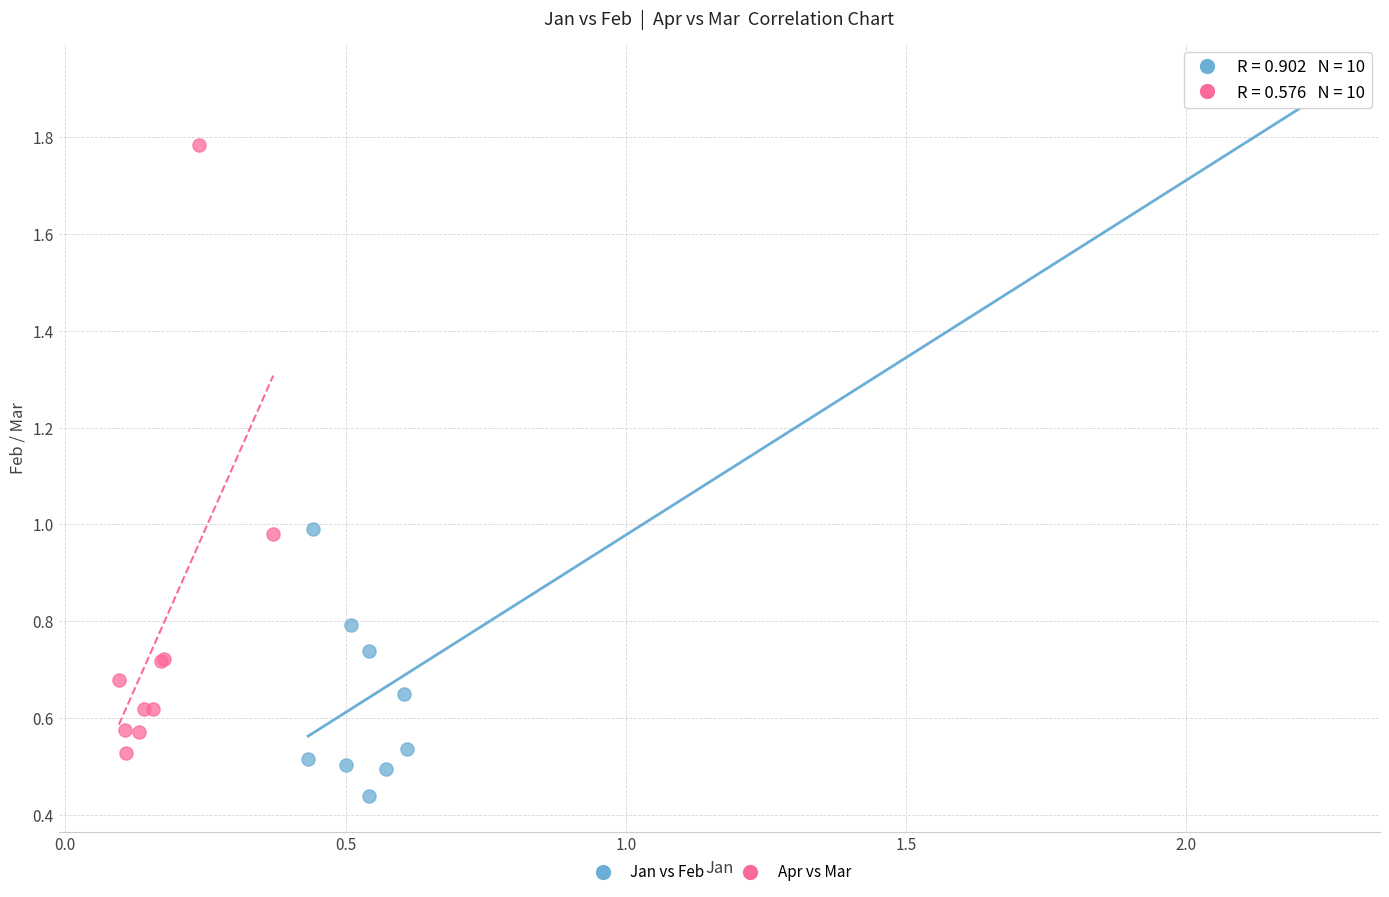

Which series has the widest spread of Y values?

Jan vs Feb